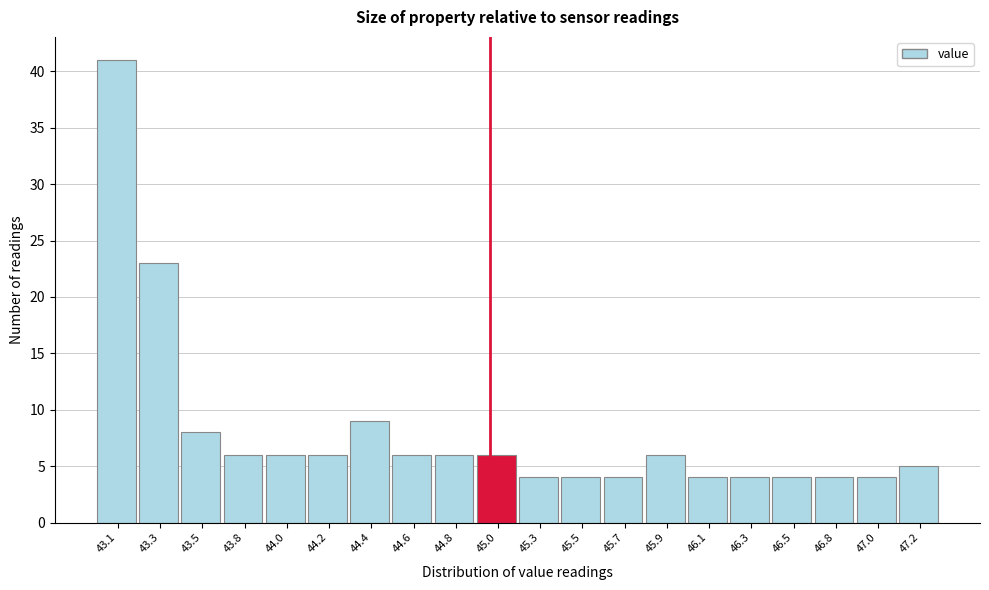

Reading right to left, extract all data points from this chart.

47.2=5	47.0=4	46.8=4	46.5=4	46.3=4	46.1=4	45.9=6	45.7=4	45.5=4	45.3=4	45.0=6	44.8=6	44.6=6	44.4=9	44.2=6	44.0=6	43.8=6	43.5=8	43.3=23	43.1=41